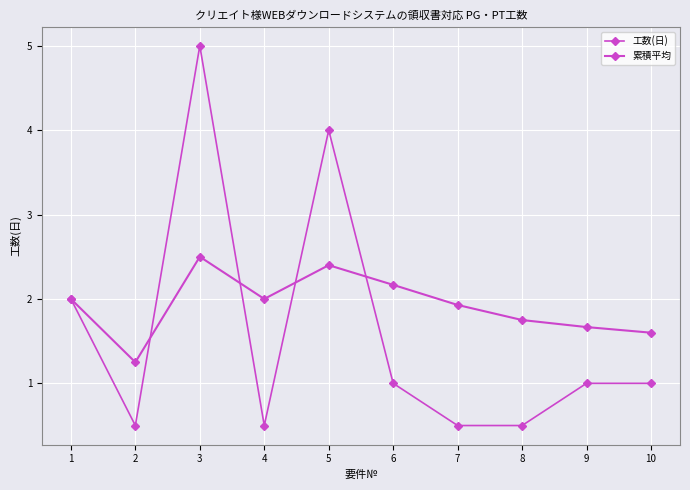

How many values in the 累積平均 series are below 2?

5